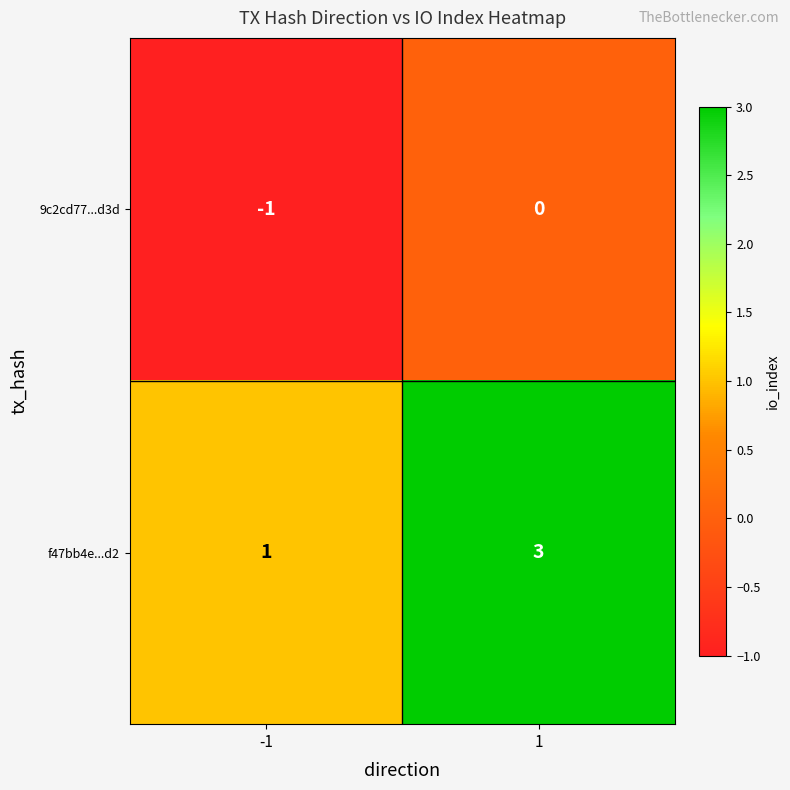

What is the sum of all f47bb4e...d2 values?

4